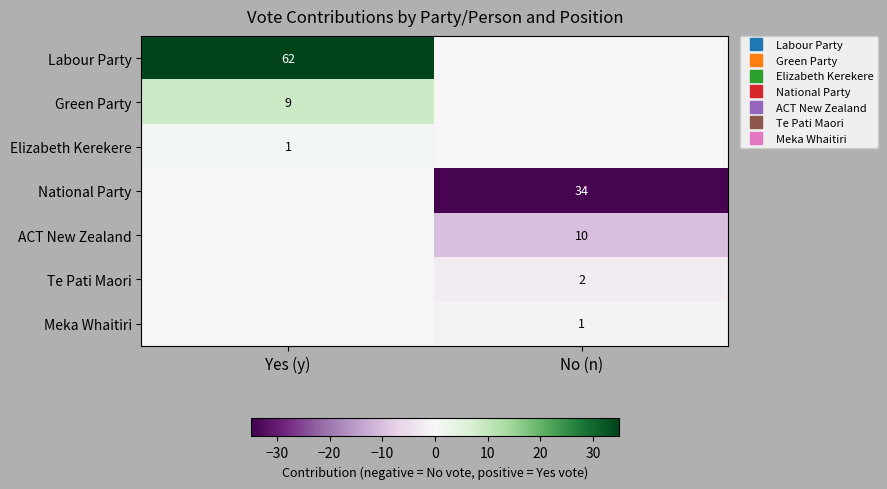

True or false: National Party has a value of -34 at No (n).

True